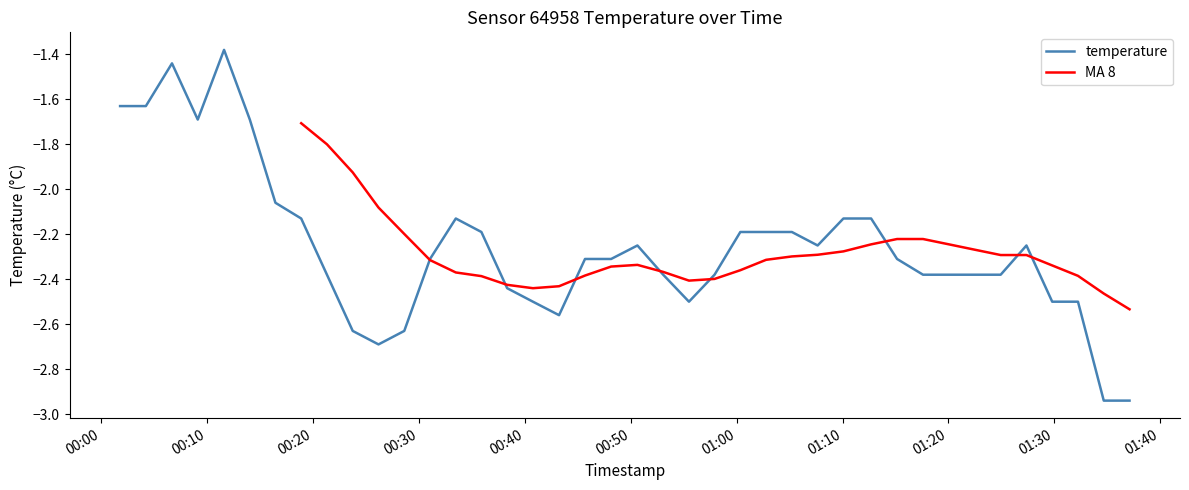

Read the value at 2024-03-08T00:57:55.

-2.4